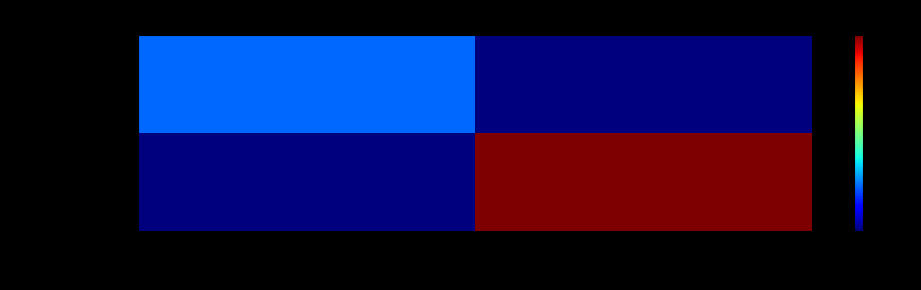

Reading left to right, what are all the values shown in this chart?

95169da0f9f4…: -1=5	1=0
dd6f595be5a0…: -1=0	1=22